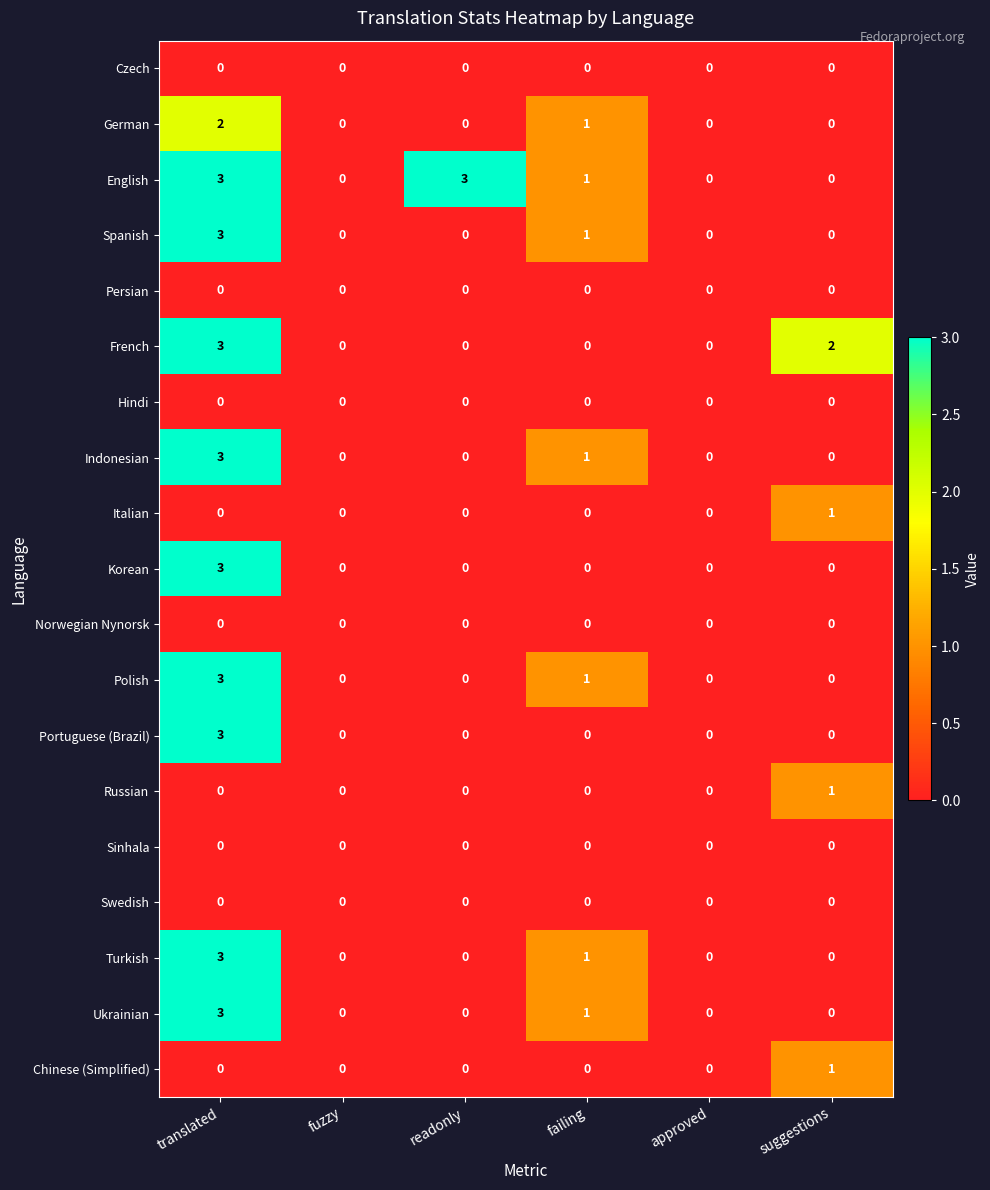

How many distinct data groups are displayed?

19